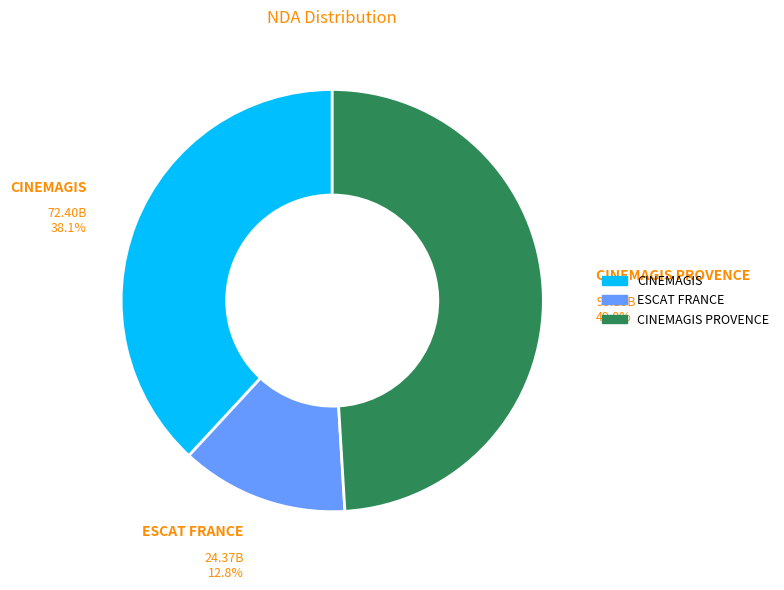

Does any single category account for the majority?

No